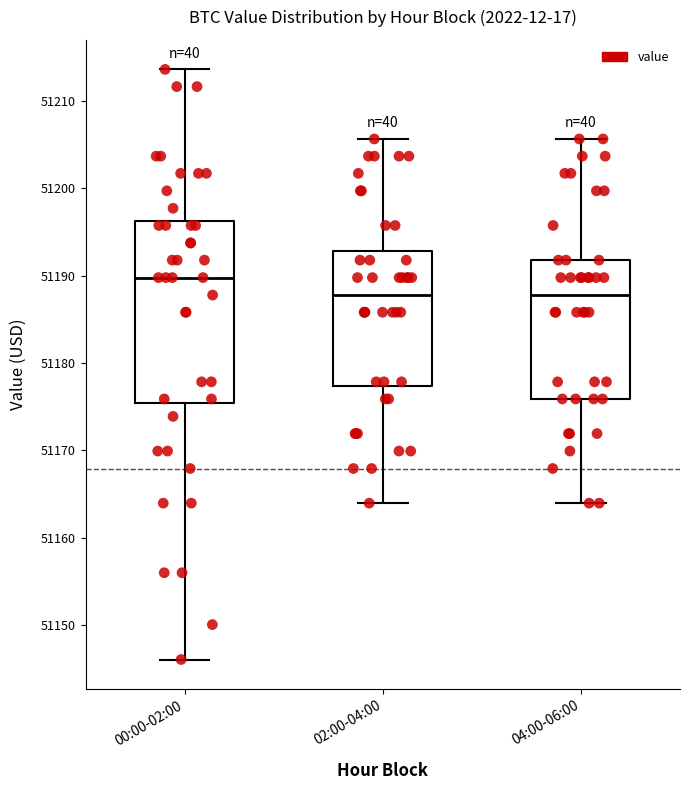

Reading left to right, transcribe this box plot: for each box, give where its median line is, the range the box spans, and where its two whiskers end, as read against the y-axis. The values are not printed on the chart, so give them approximately, as read against the axis.

00:00-02:00: median 51190, box 51175 to 51196, whiskers 51146 to 51214
02:00-04:00: median 51188, box 51177 to 51193, whiskers 51164 to 51206
04:00-06:00: median 51188, box 51176 to 51192, whiskers 51164 to 51206